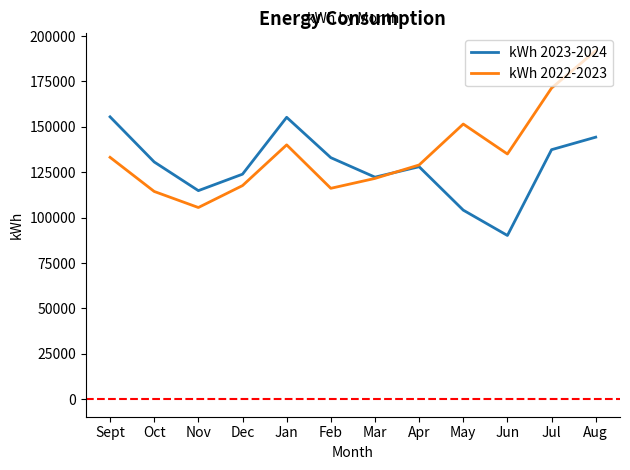

Rank the series by their average value, from highest to lowest.

kWh 2022-2023, kWh 2023-2024